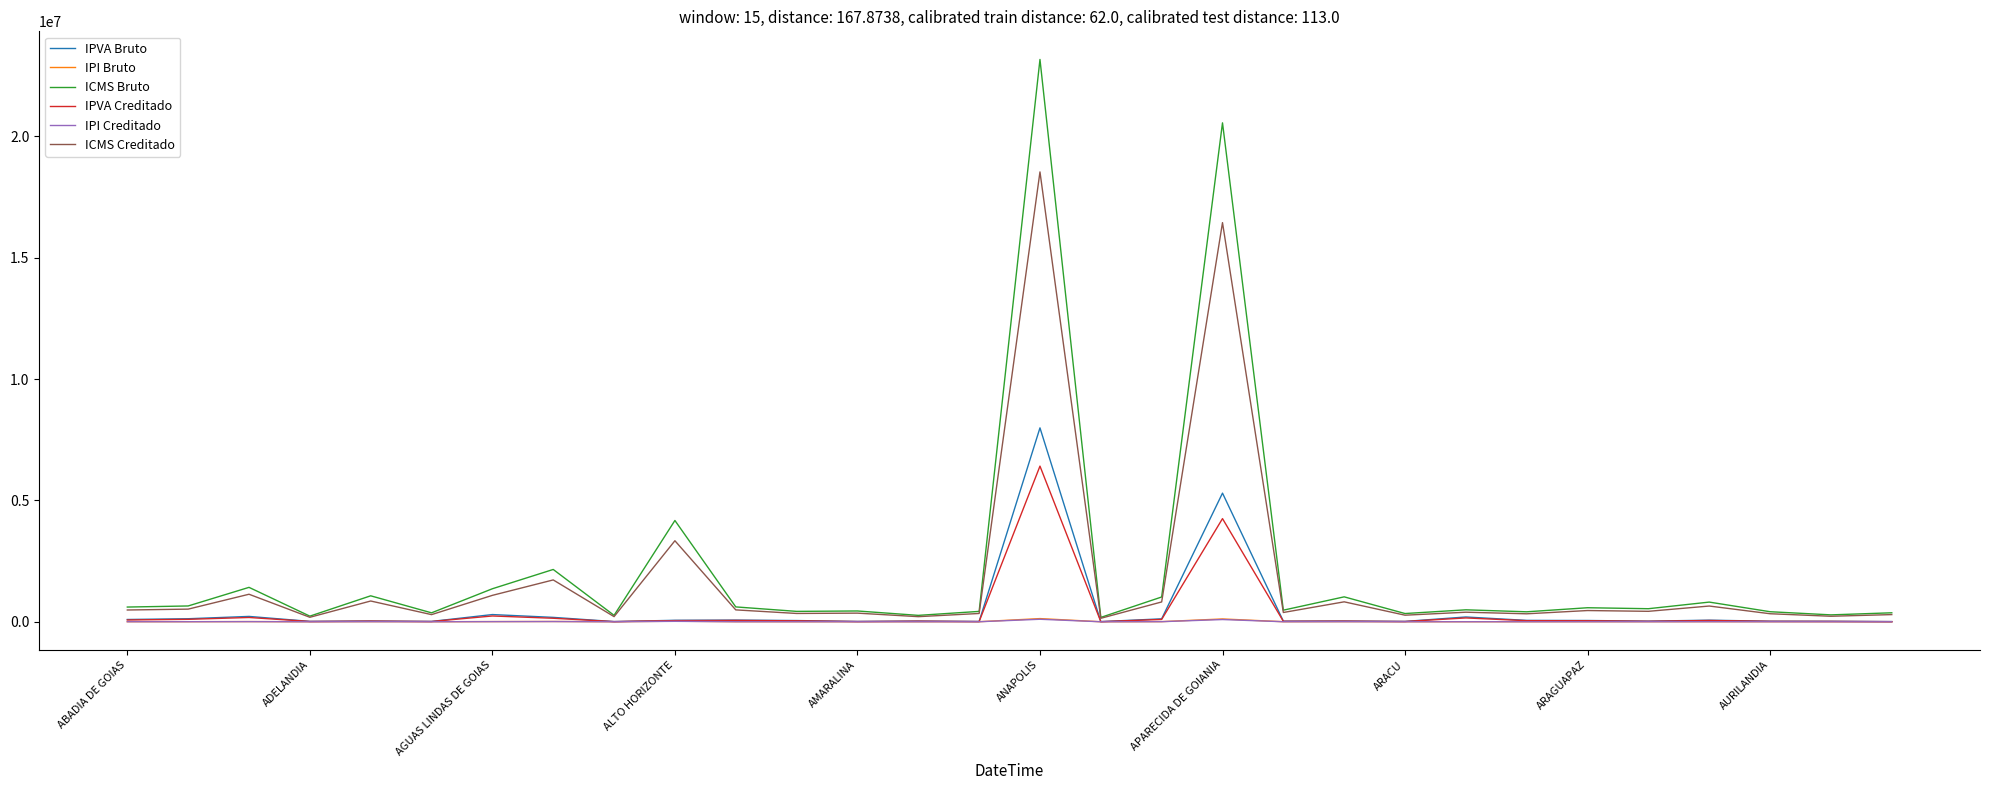

What is the greatest value displayed?

23167839.3